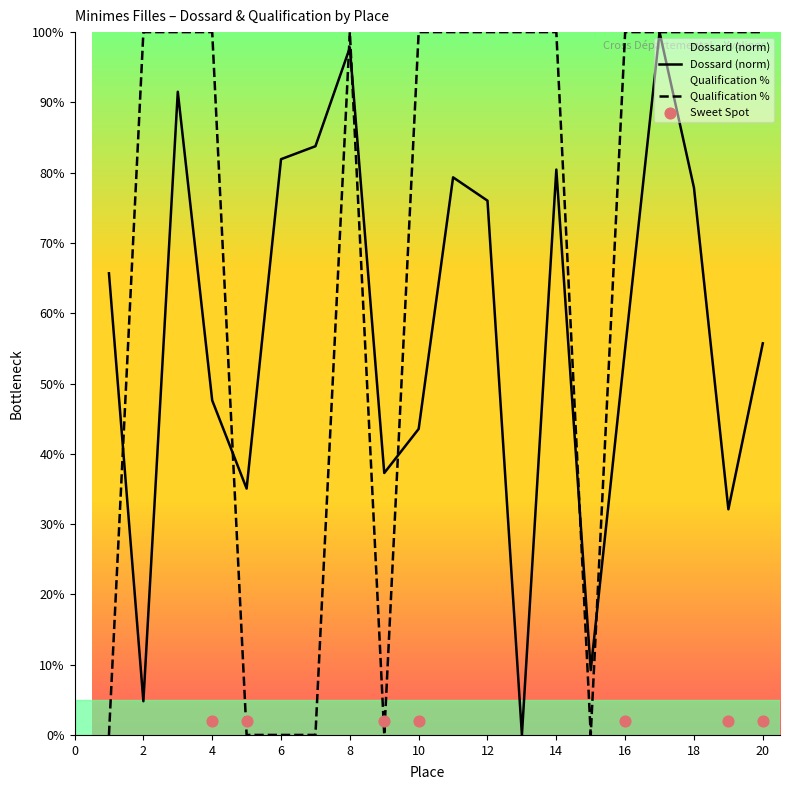

Which series contains the highest Y value?

Dossard